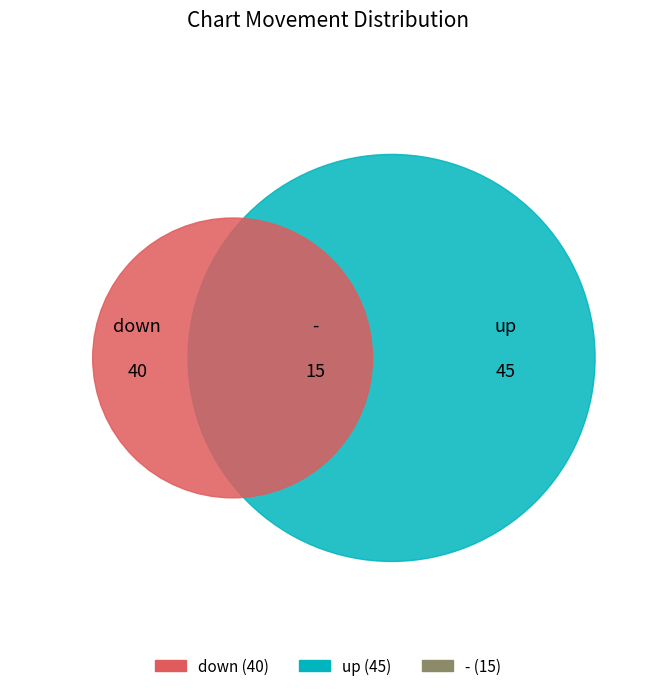

To the nearest percent, what percentage of the pie is down?

40%